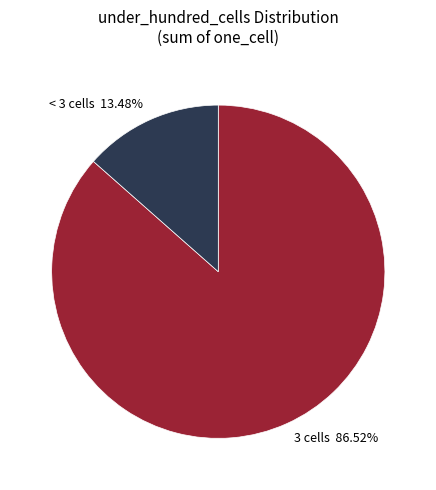

Which has a higher value, < 3 cells 13.48% or 3 cells 86.52%?

3 cells 86.52%